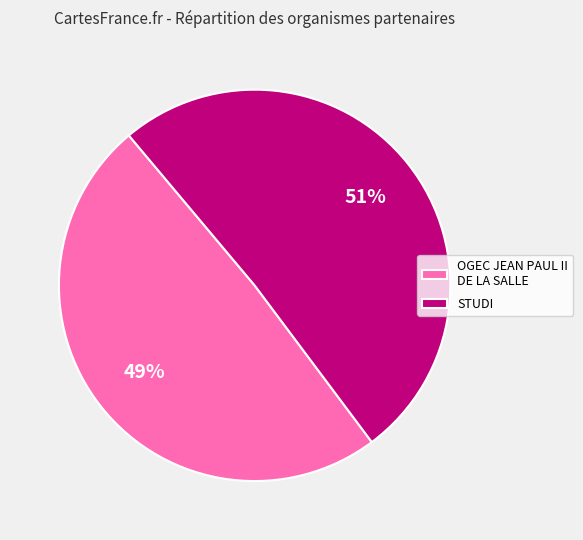

Which category has the smallest portion of the pie?

OGEC JEAN PAUL II DE LA SALLE